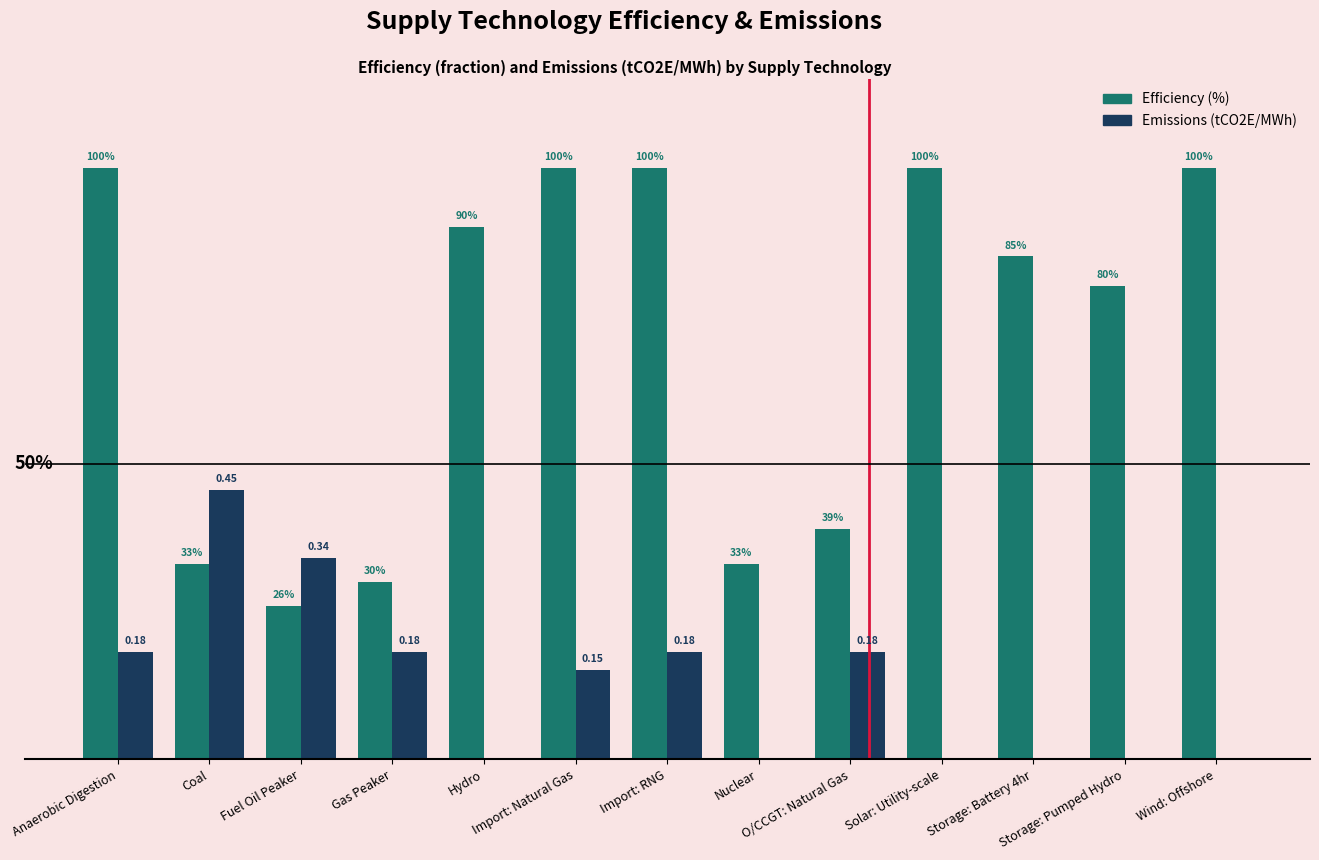

Reading right to left, what are all the values shown in this chart?

Efficiency (%): 1.0	0.8	0.8	1.0	0.4	0.3	1.0	1.0	0.9	0.3	0.3	0.3	1.0
Emissions (tCO2E/MWh): 0.0	0.0	0.0	0.0	0.2	0.0	0.2	0.2	0.0	0.2	0.3	0.5	0.2